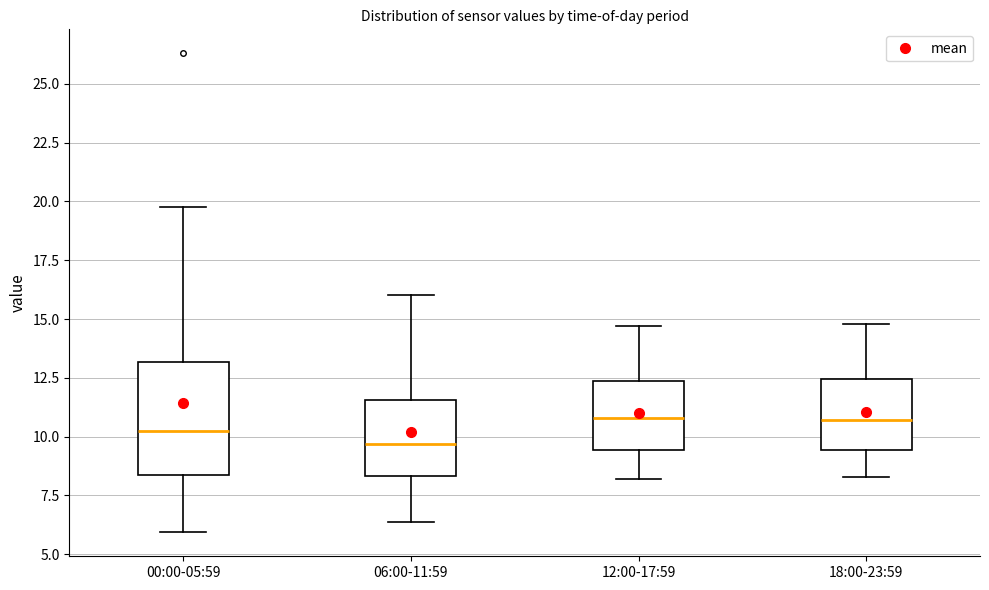

Where does the lower whisker of the box for 00:00-05:59 end on the y-axis? The values are not printed on the chart, so give them approximately, as read against the axis.

6.0